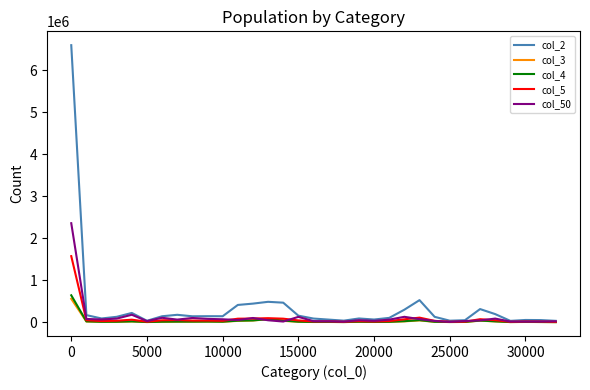

What is the greatest value displayed?

6593528